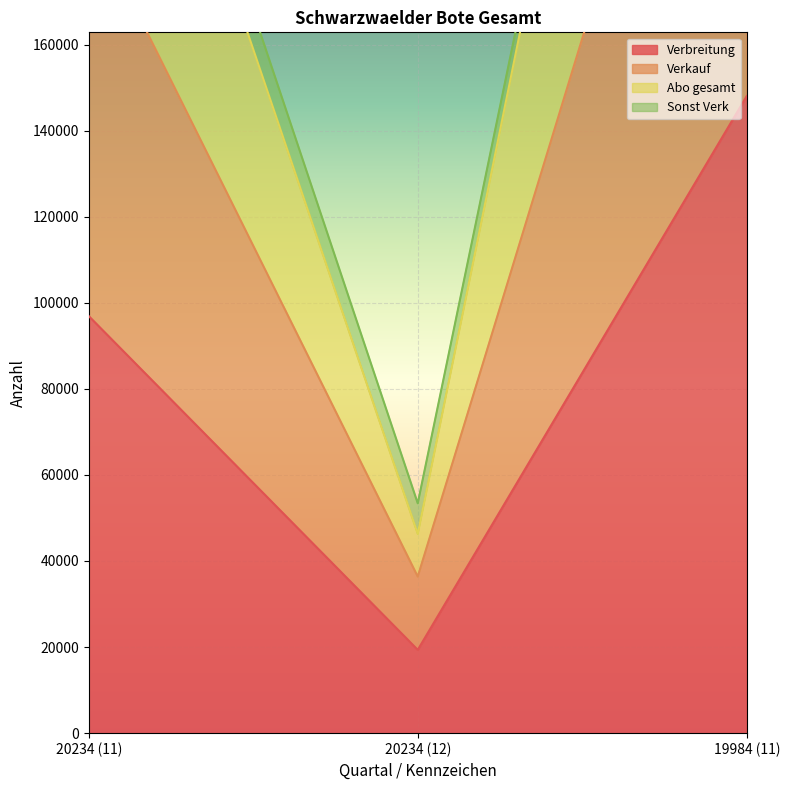

What is the label of the 3rd point from the right?

20234 (11)